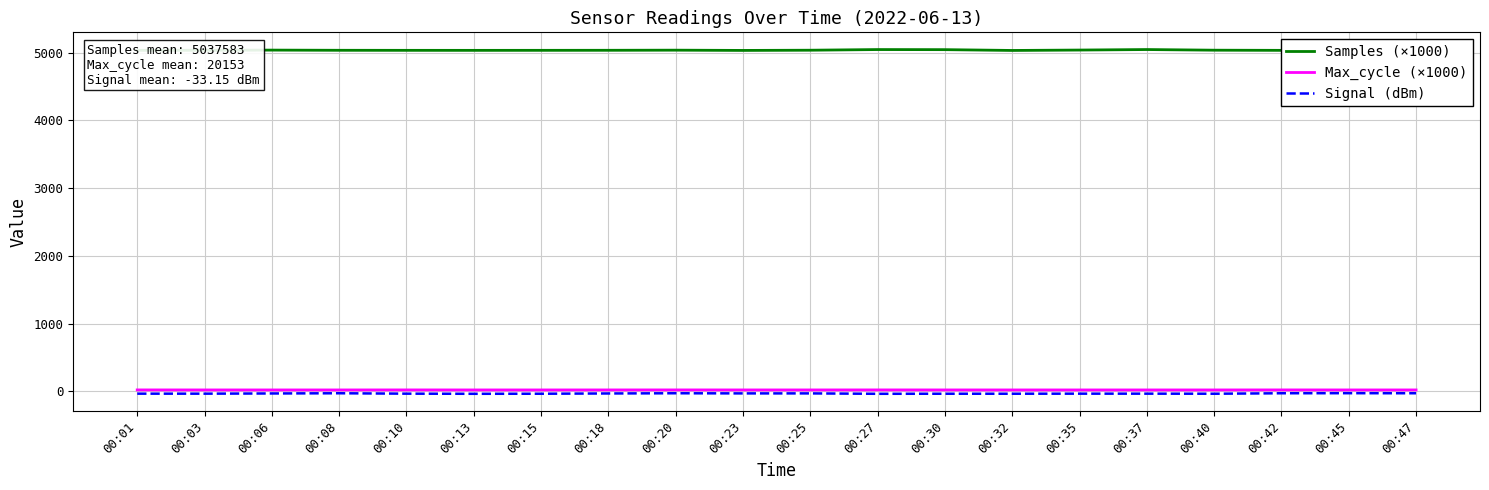

What are all the series names shown in the legend?

Samples (×1000), Max_cycle (×1000), Signal (dBm)